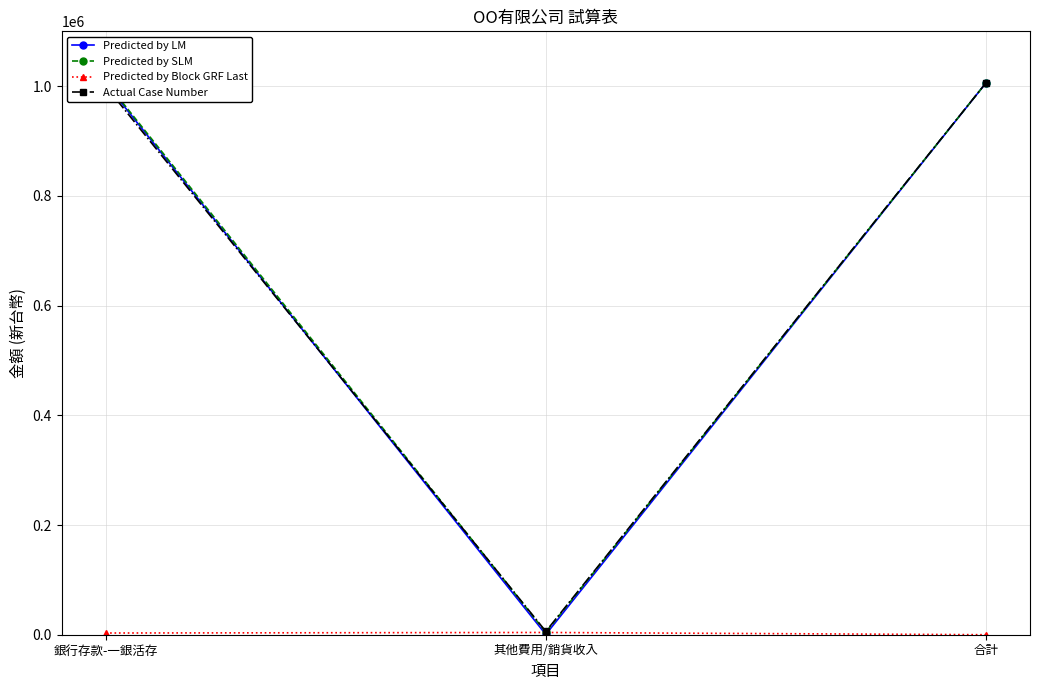

What is the total value across all series at 銀行存款-一銀活存?

3017220